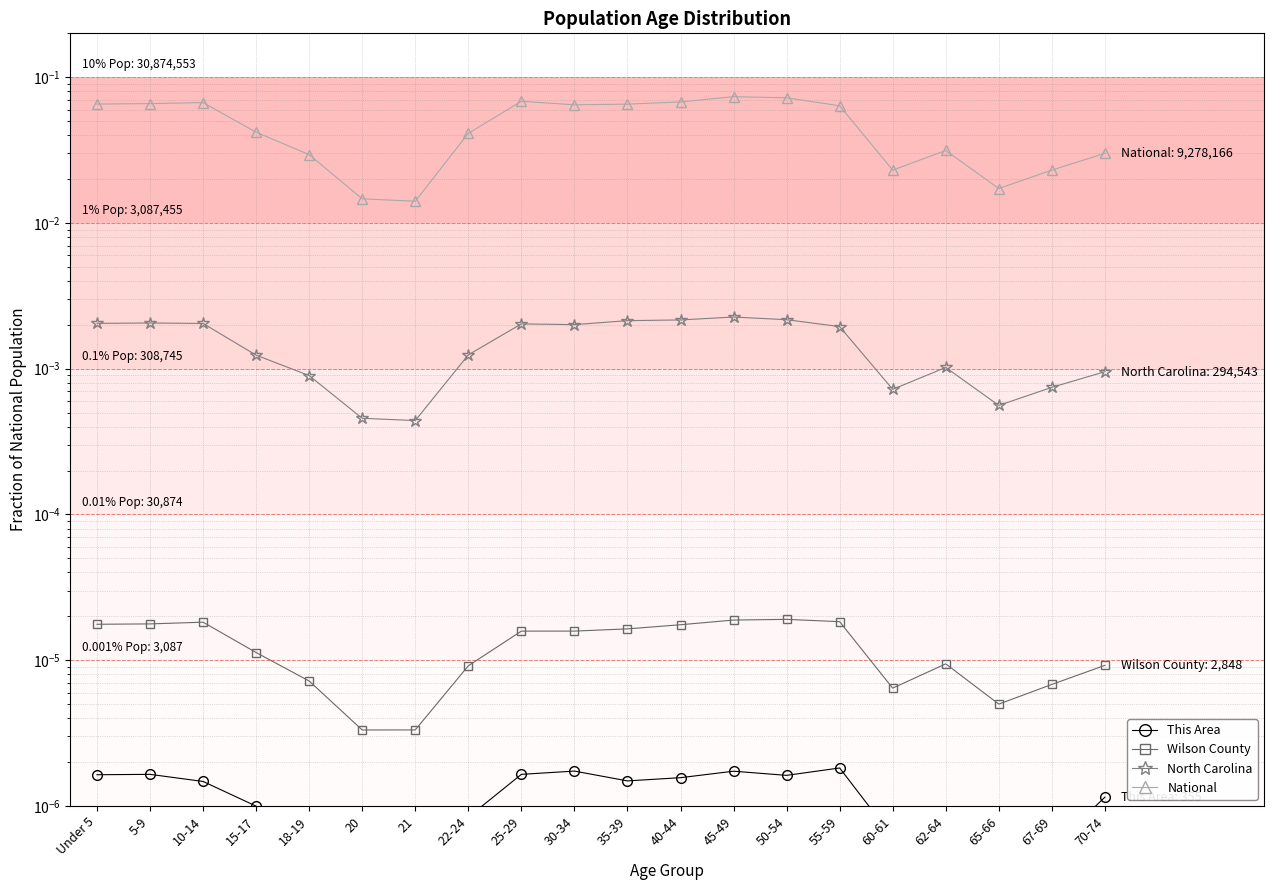

Reading right to left, transcribe all the data shown in this chart.

This Area: 0.0	0.0	0.0	0.0	0.0	0.0	0.0	0.0	0.0	0.0	0.0	0.0	0.0	0.0	0.0	0.0	0.0	0.0	0.0	0.0
Wilson County: 0.0	0.0	0.0	0.0	0.0	0.0	0.0	0.0	0.0	0.0	0.0	0.0	0.0	0.0	0.0	0.0	0.0	0.0	0.0	0.0
North Carolina: 0.0	0.0	0.0	0.0	0.0	0.0	0.0	0.0	0.0	0.0	0.0	0.0	0.0	0.0	0.0	0.0	0.0	0.0	0.0	0.0
National: 0.0	0.0	0.0	0.0	0.0	0.1	0.1	0.1	0.1	0.1	0.1	0.1	0.0	0.0	0.0	0.0	0.0	0.1	0.1	0.1